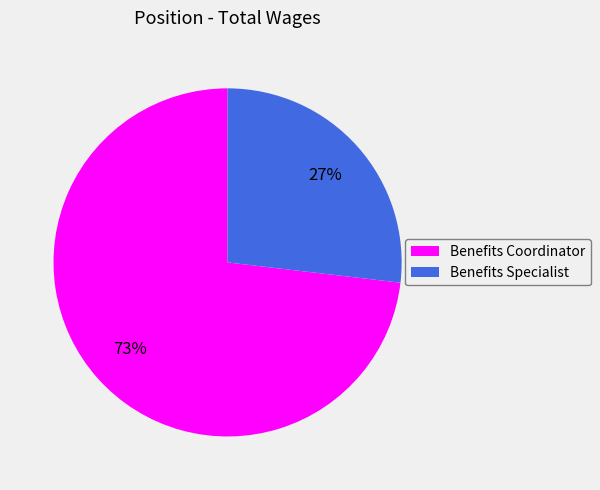

How many slices are in this pie chart?

2